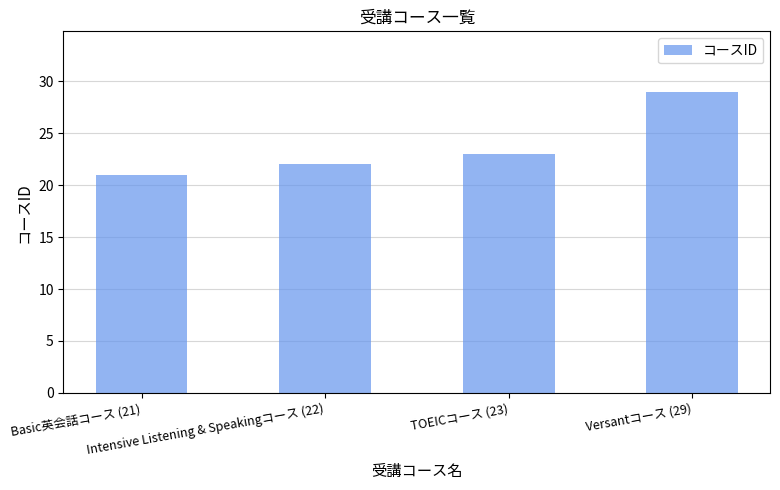

What is the label of the 3rd bar from the right?

Intensive Listening & Speakingコース (22)